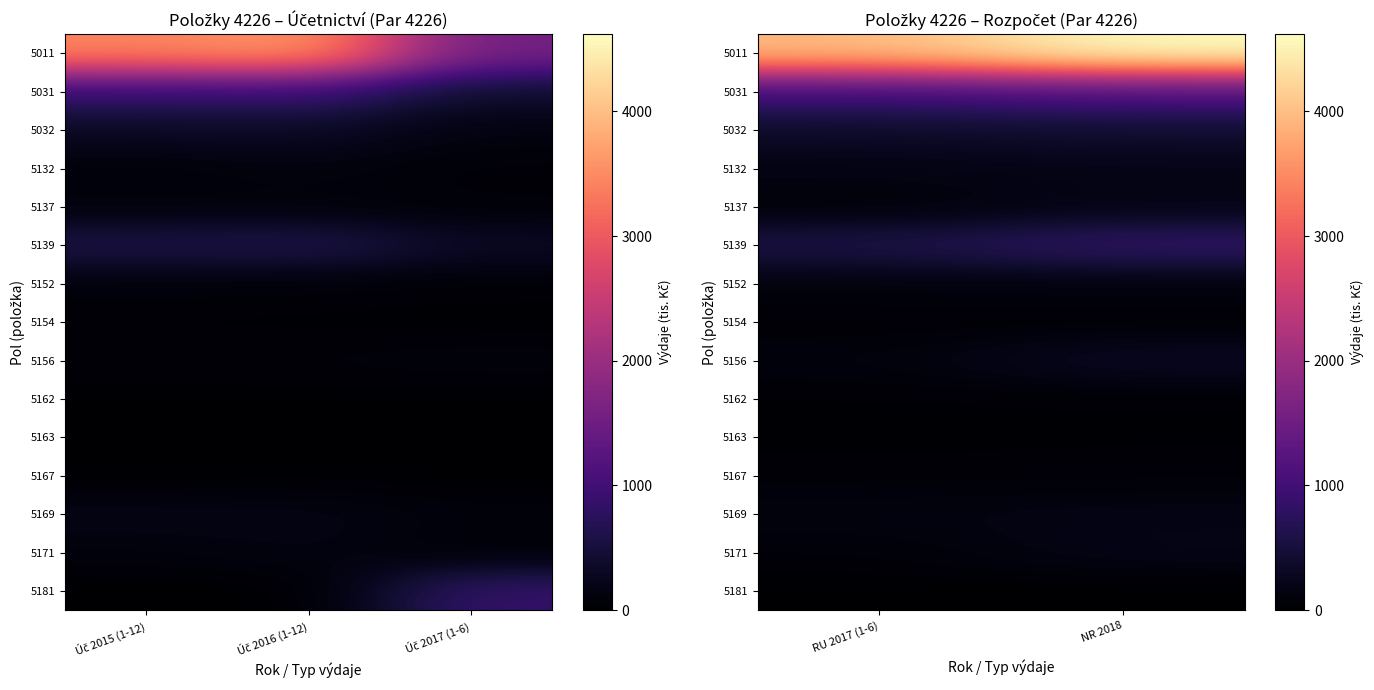

At how many categories does at least one series exceed 4387?

1